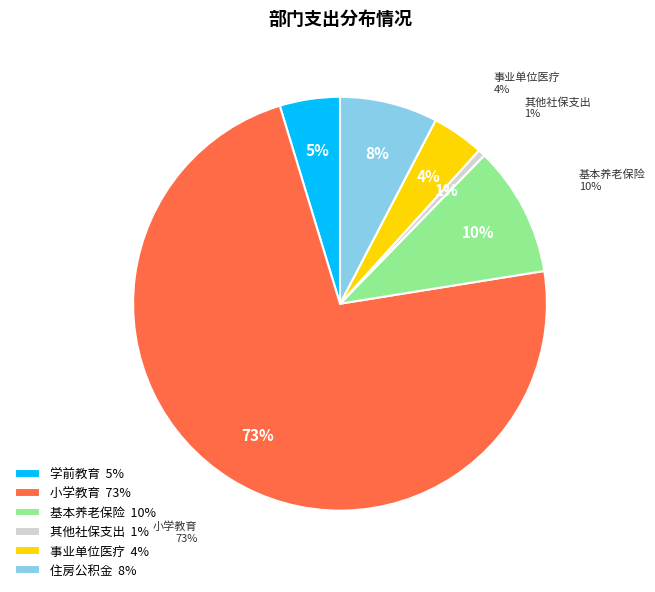

Is it true that 住房公积金 is 2% of the pie?

False